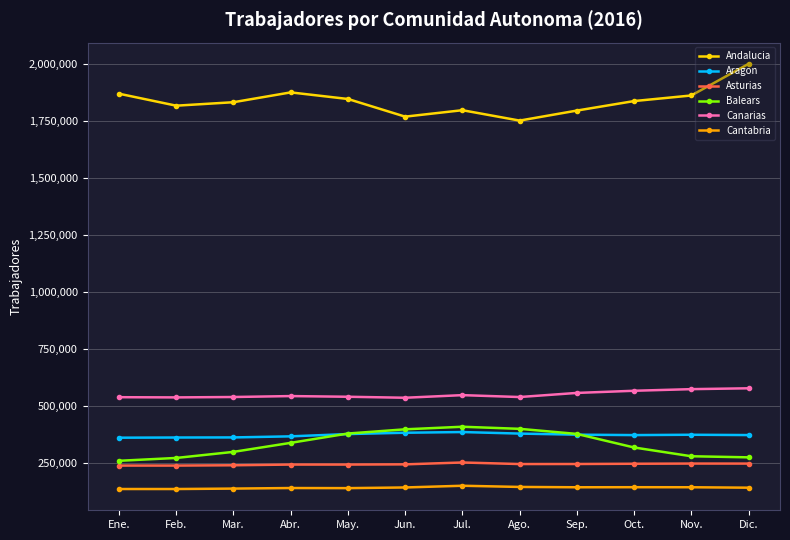

What are all the series names shown in the legend?

Andalucia, Aragon, Asturias, Balears, Canarias, Cantabria